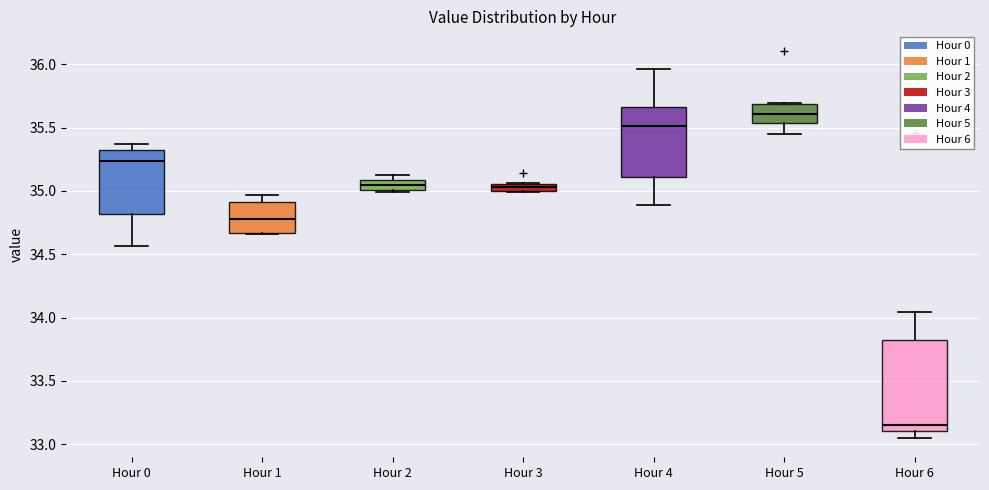

Which box has the highest median line?

Hour 5